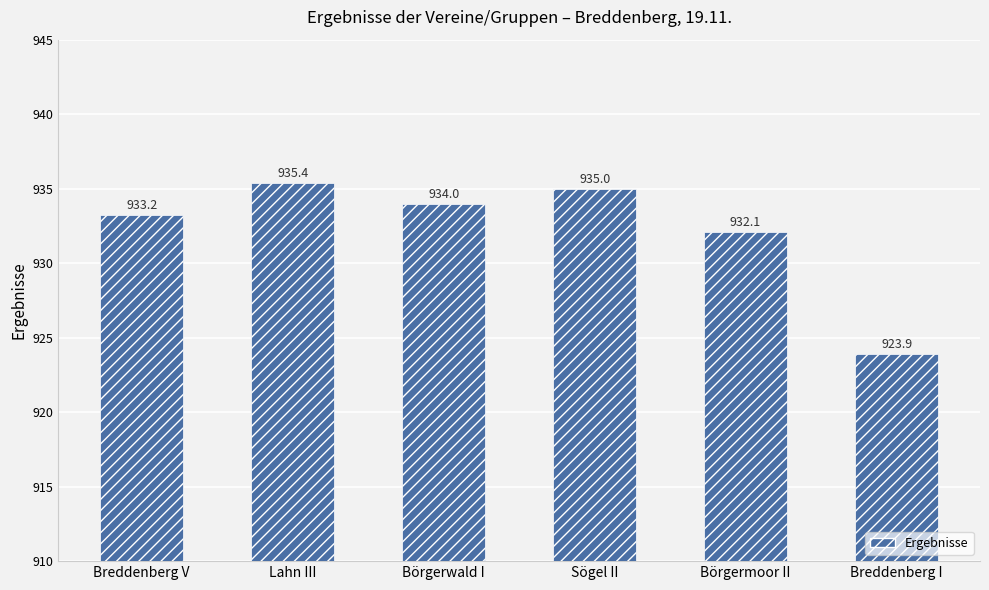

Is it true that the value at Breddenberg V is 463.6?

False